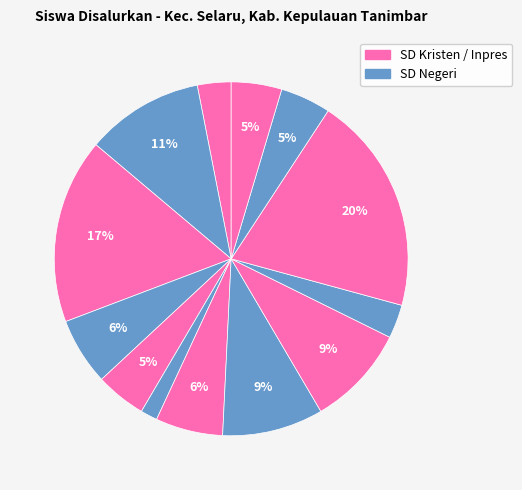

How many segments does this pie chart have?

13